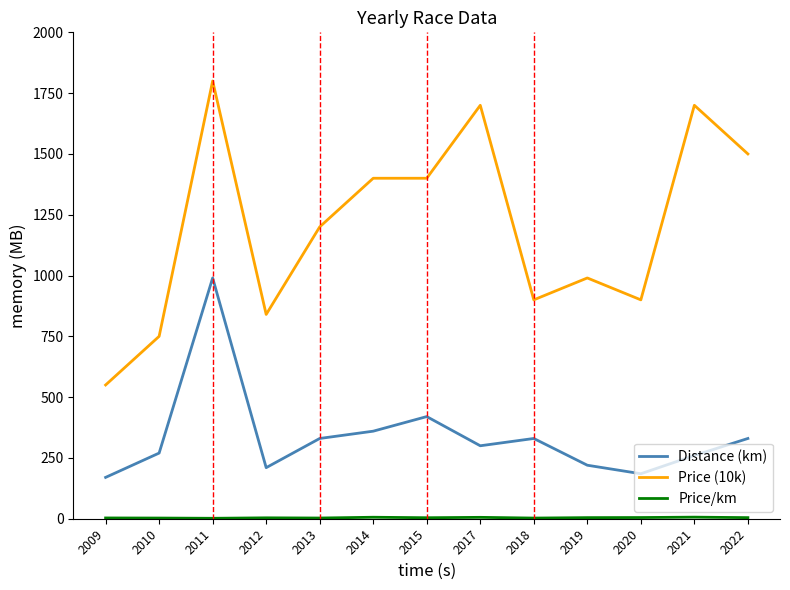

Does the chart have visible grid lines?

No